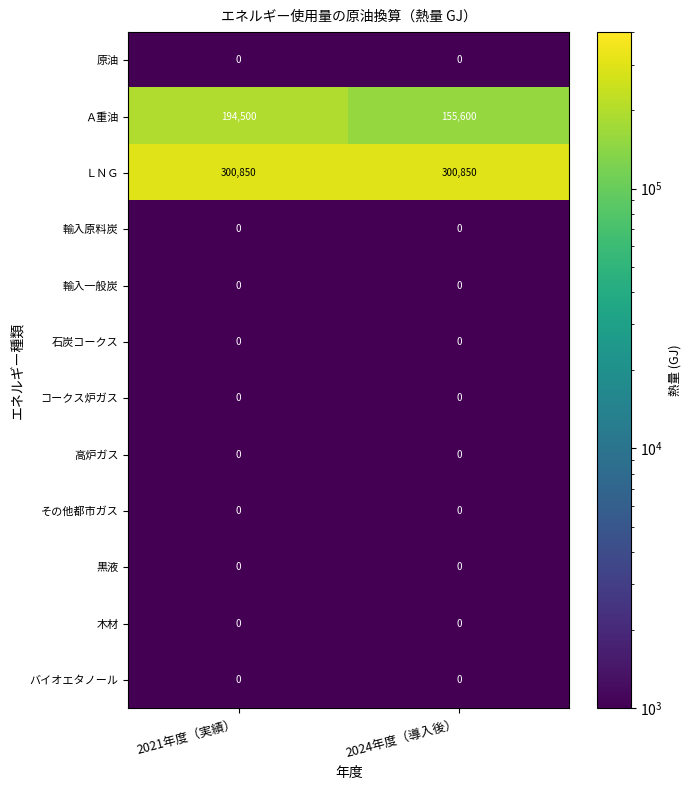

Which series has the largest total across all categories?

ＬＮＧ